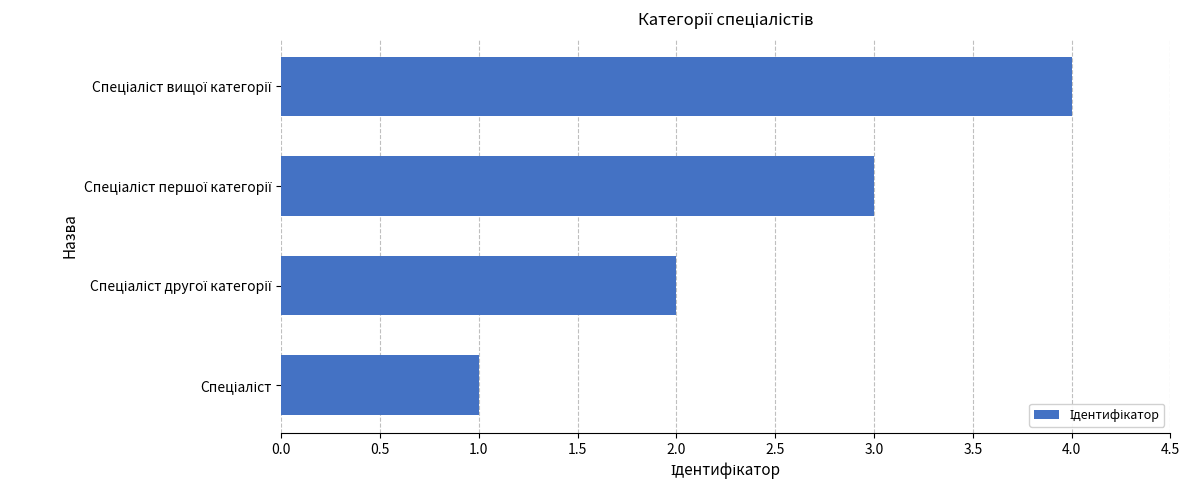

What is the difference between the maximum and minimum values?

3